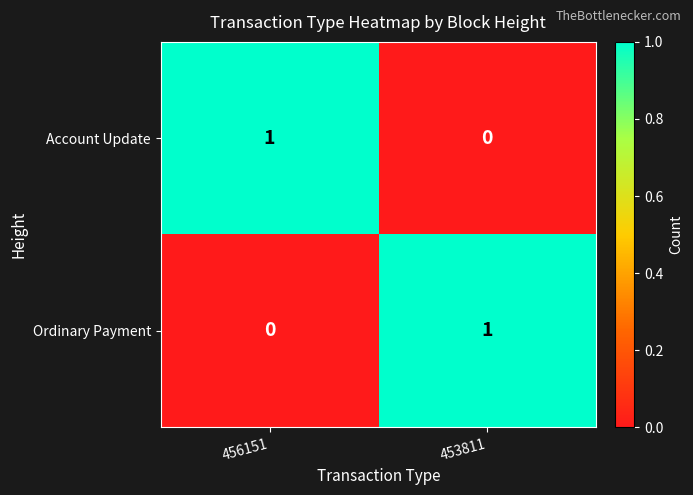

Reading left to right, extract all data points from this chart.

Account Update: 1	0
Ordinary Payment: 0	1